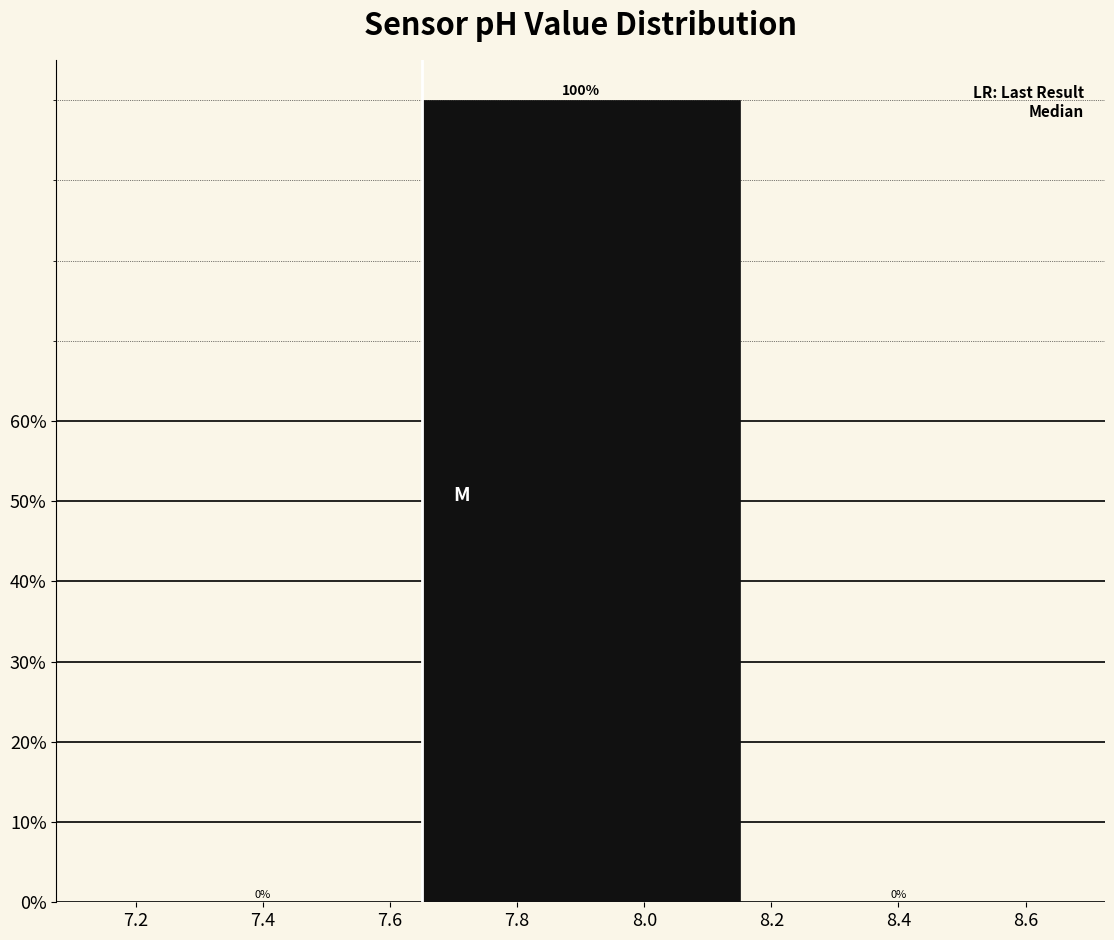

Reading left to right, transcribe this chart: for each bar, give the range it covers on the x-axis and its height.

7.15 to 7.65: 0
7.65 to 8.15: 100
8.15 to 8.65: 0